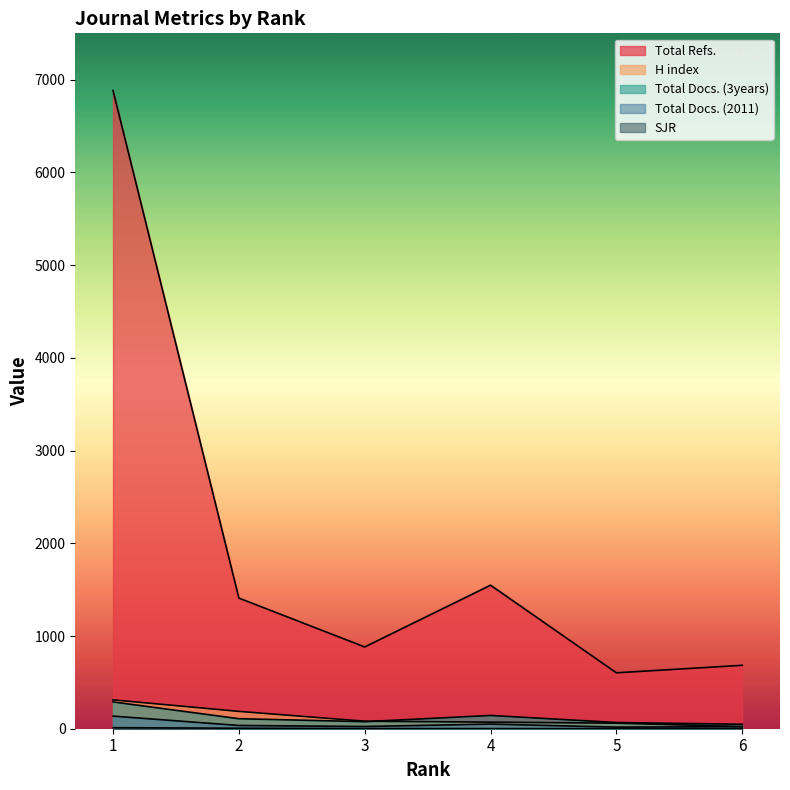

What is the average value of the Total Docs. (3years) series?

121.8